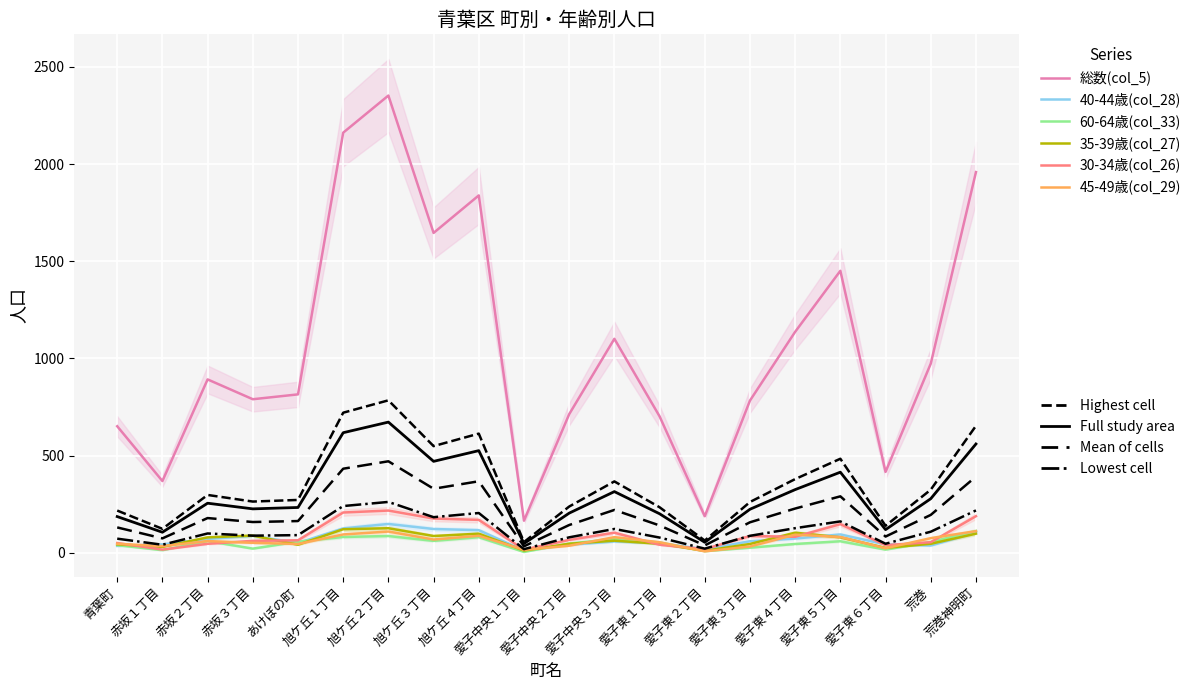

Between which two adjacent categories do 60-64歳(col_33) and 30-34歳(col_26) first intersect?

赤坂１丁目 and 赤坂２丁目